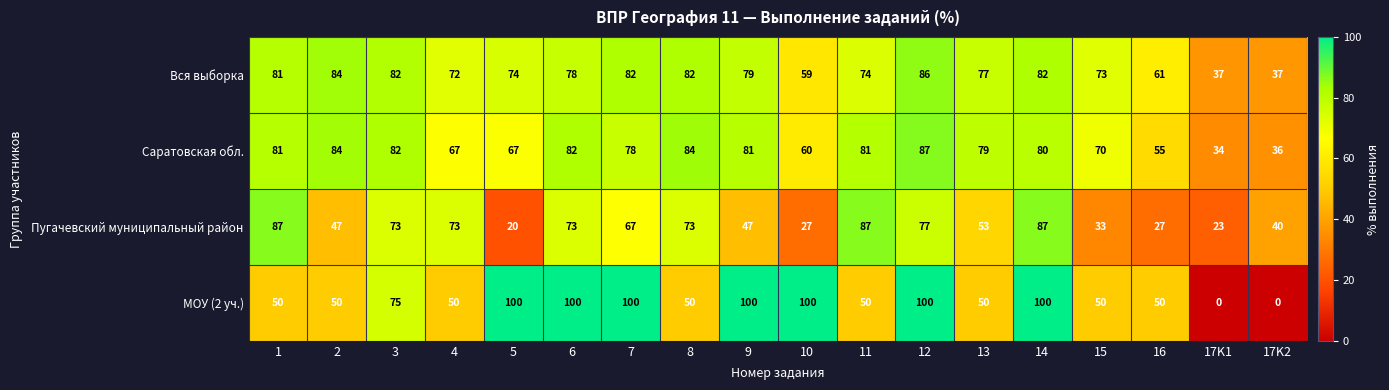

Which series has the widest spread of values?

МОУ (2 уч.)